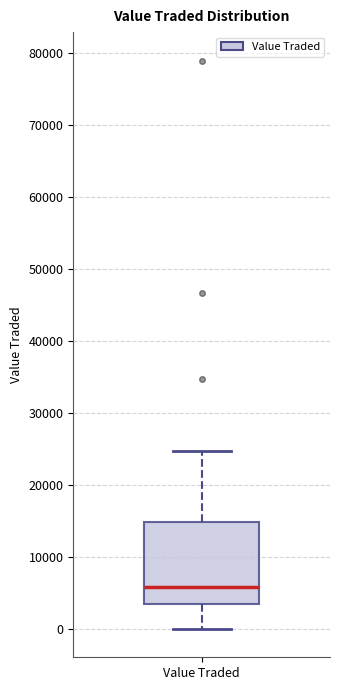

Read this box plot against the y-axis: the position of the median line, the range covered by the box, and the ends of both whiskers. The values are not printed on the chart, so give them approximately, as read against the axis.

median 6000, box 4000 to 15000, whiskers 0 to 25000